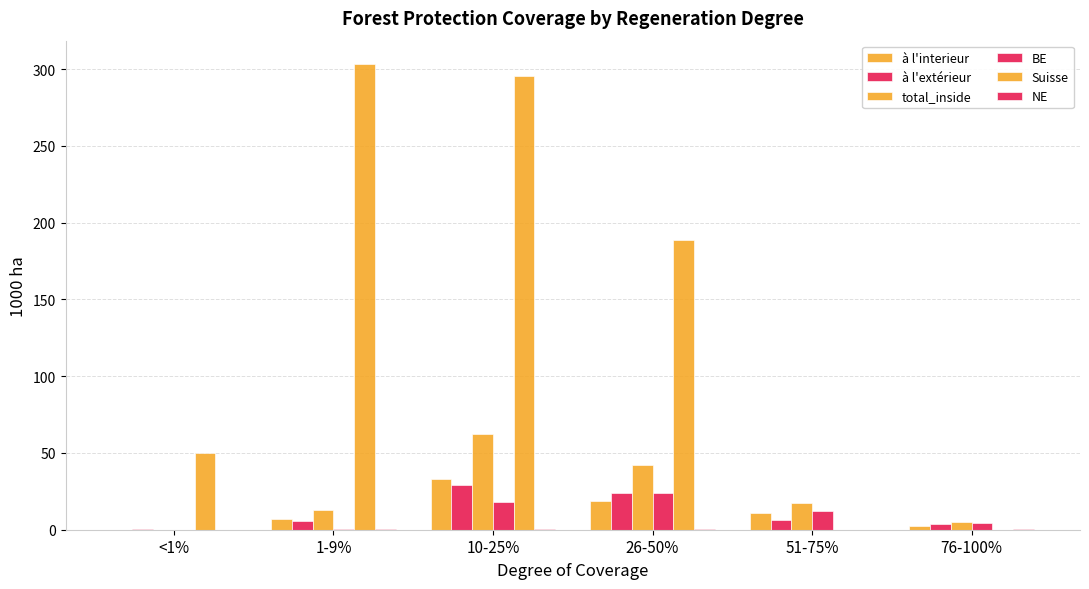

How many groups of bars are there?

6